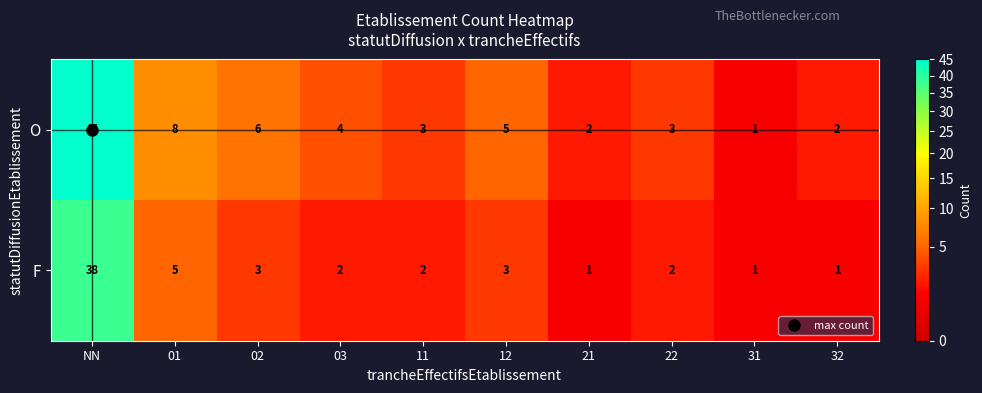

How many data points does each series have?

10